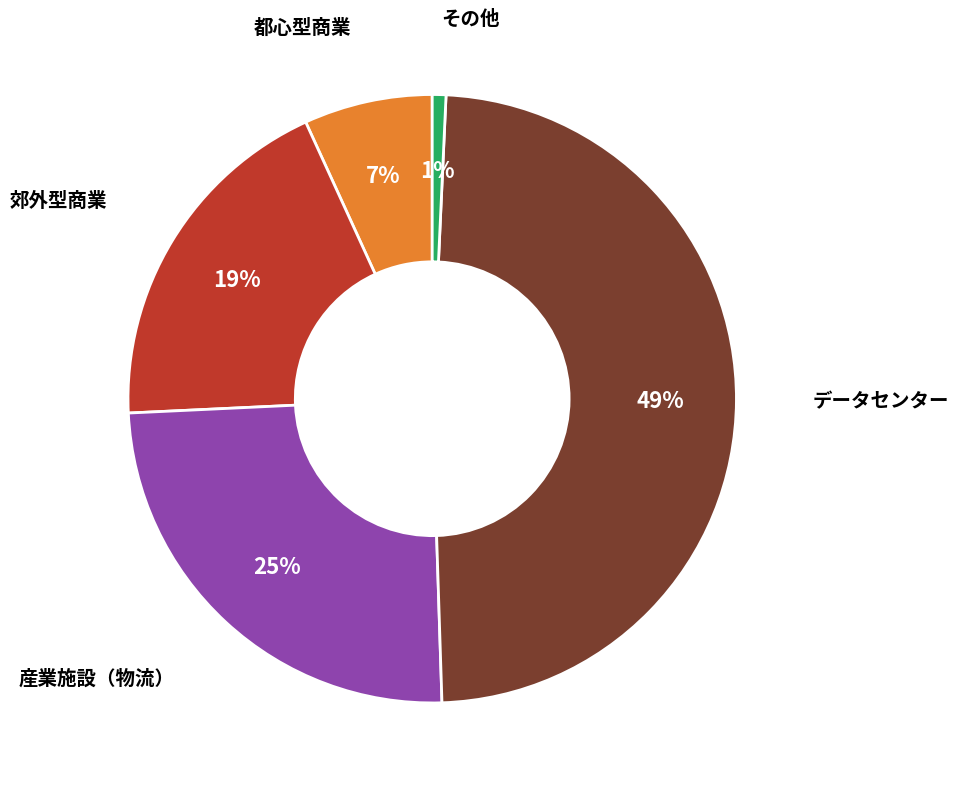

To the nearest percent, what is the average slice percentage?

20%